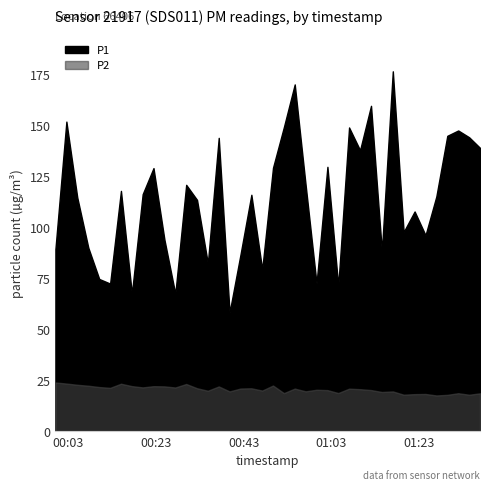

What is the spread (max minus min) of values at 11?

45.9